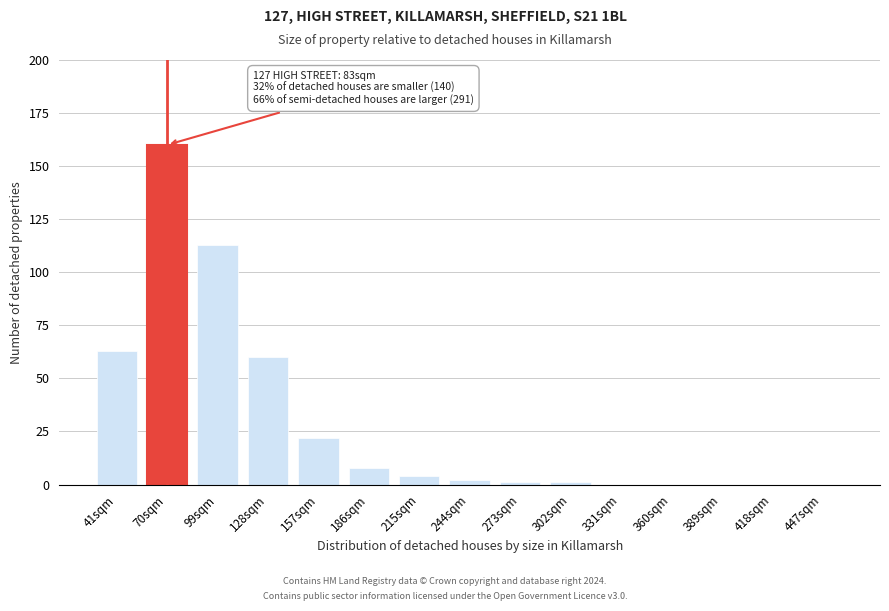

Reading left to right, list all the values displayed in this chart.

41sqm=63	70sqm=160	99sqm=113	128sqm=60	157sqm=22	186sqm=8	215sqm=4	244sqm=2	273sqm=1	302sqm=1	331sqm=0	360sqm=0	389sqm=0	418sqm=0	447sqm=0